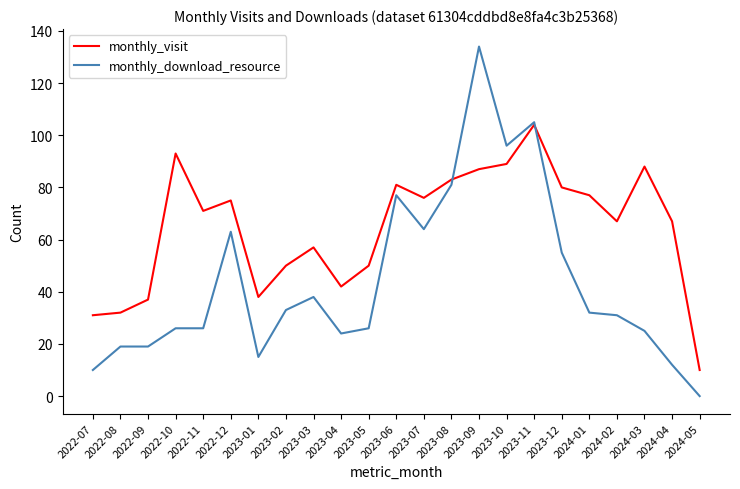

True or false: monthly_visit and monthly_download_resource cross at least once.

True